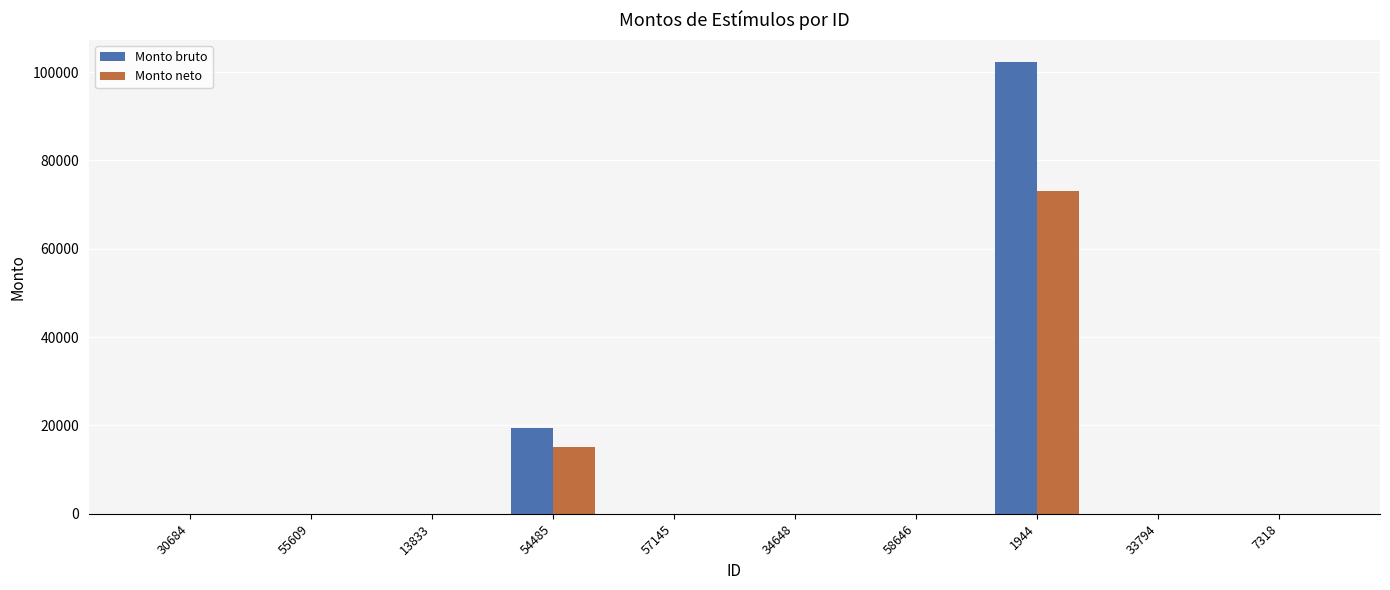

At which label is Monto bruto closest to 51097?

54485